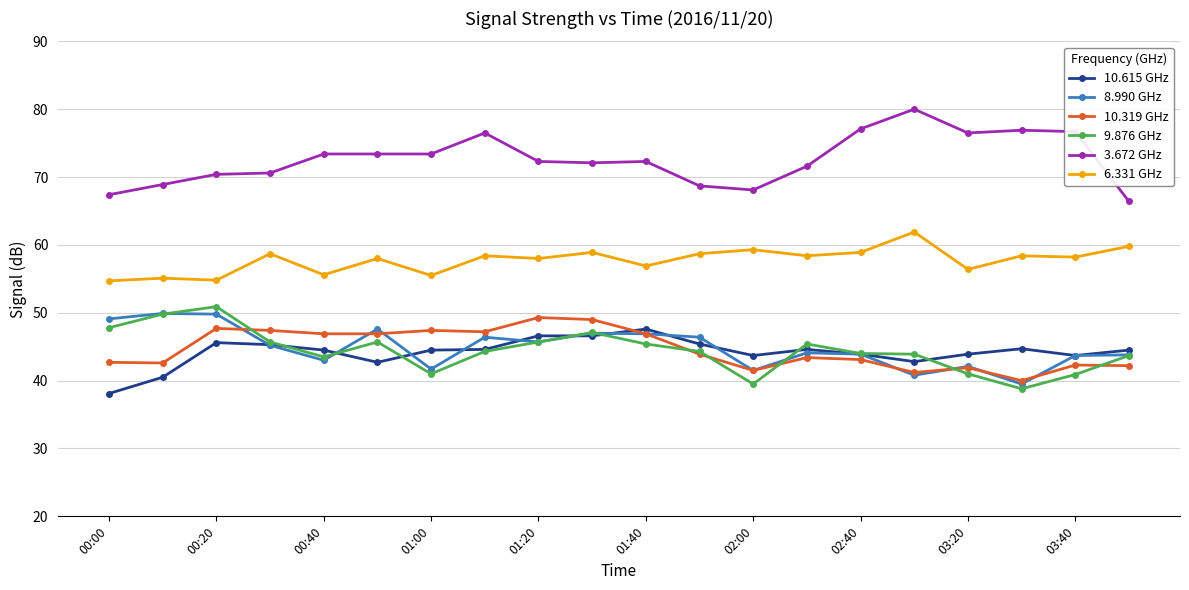

What is the value of the 8.990 GHz point at the 10th from the left?

47.0